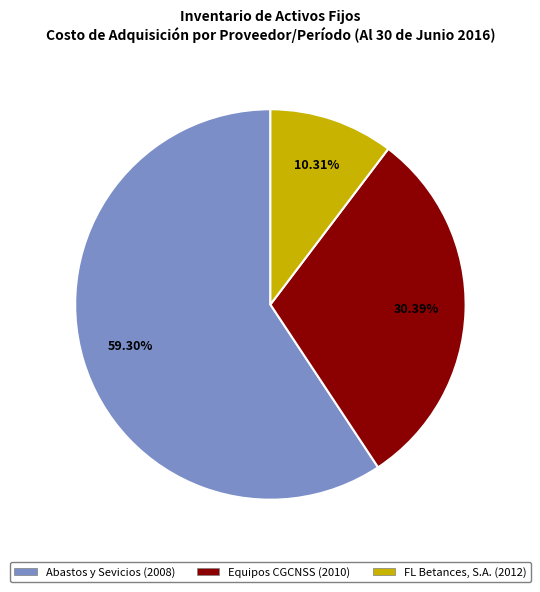

Is there a majority slice in this chart?

Yes